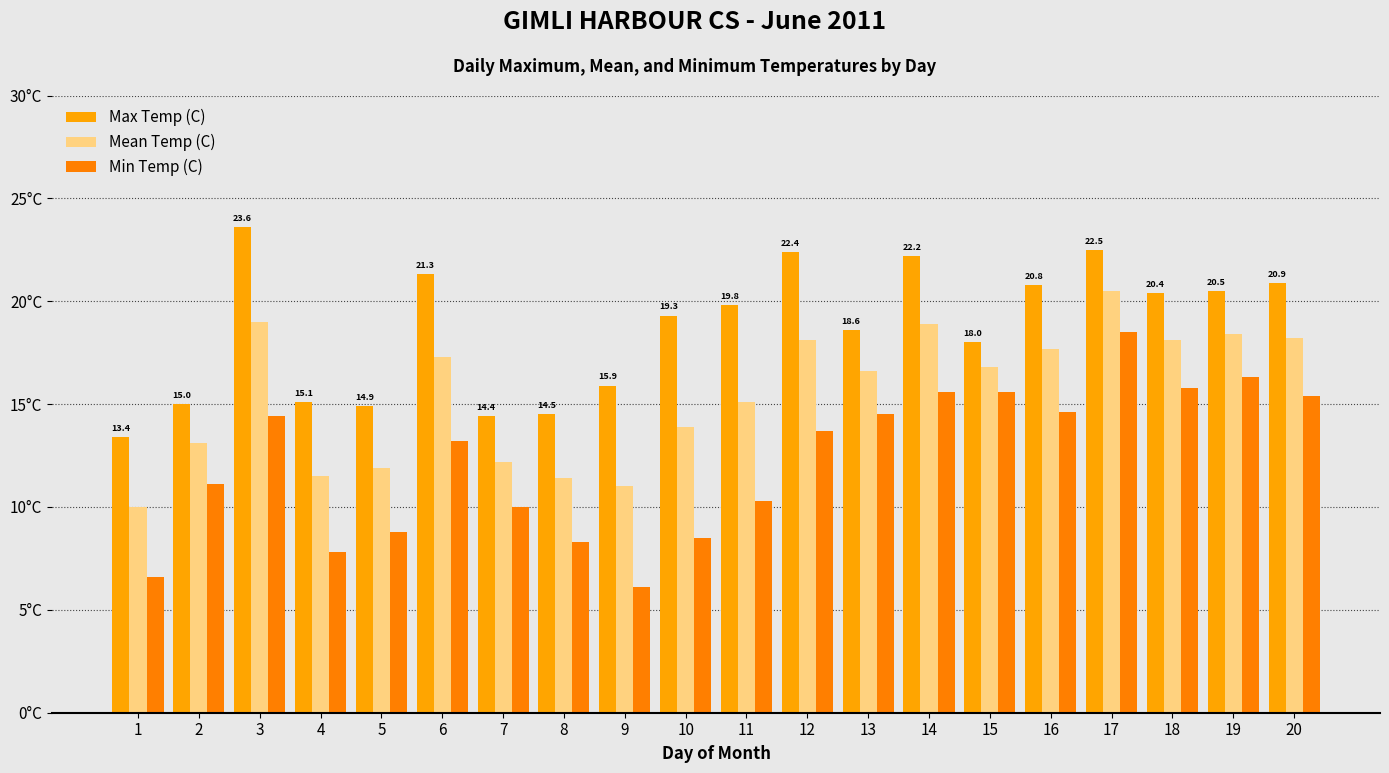

Does the chart contain stacked bars?

No